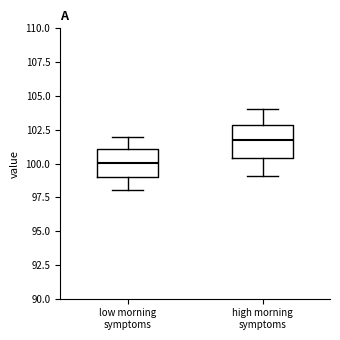

Where is the upper edge of the box for high morning symptoms on the y-axis? The values are not printed on the chart, so give them approximately, as read against the axis.

103.0